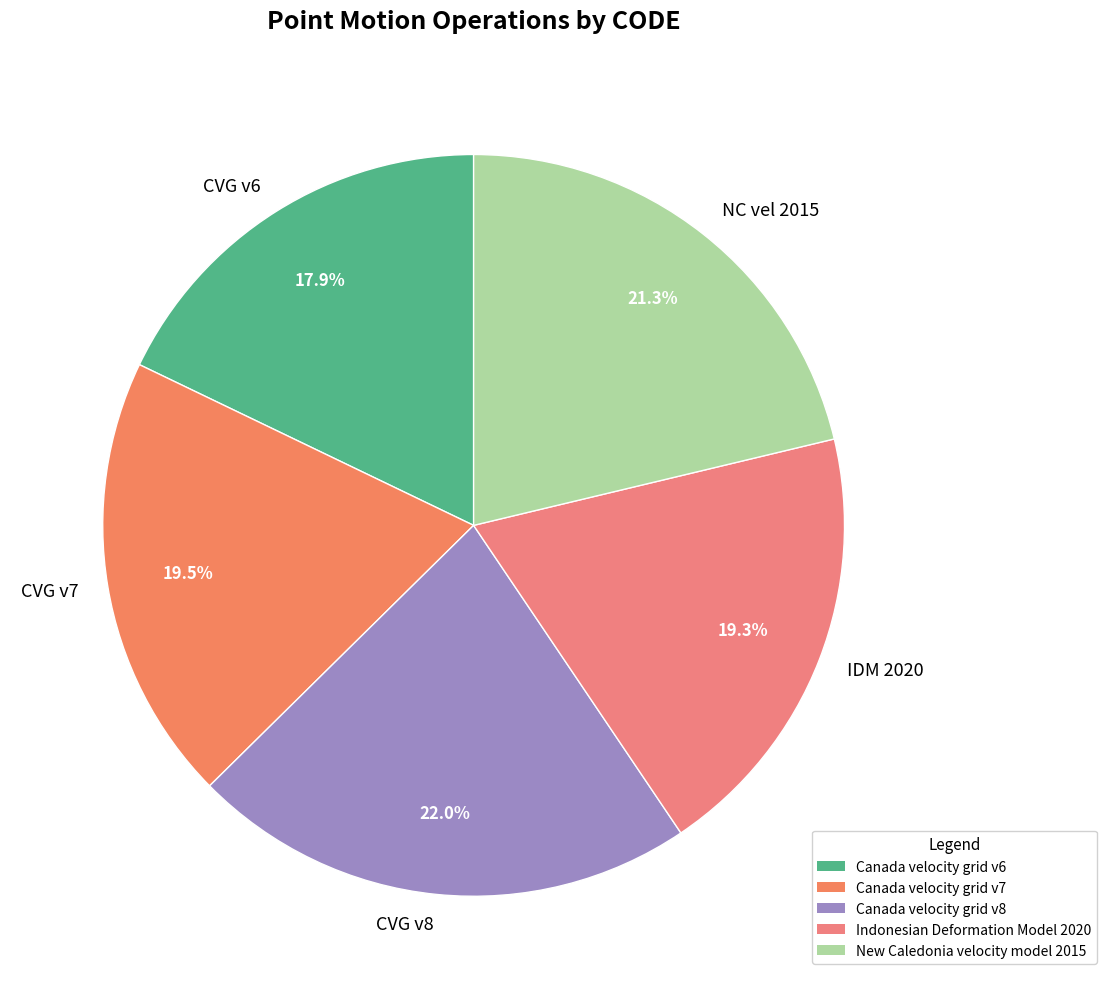

Which category has the biggest portion of the pie?

CVG v8